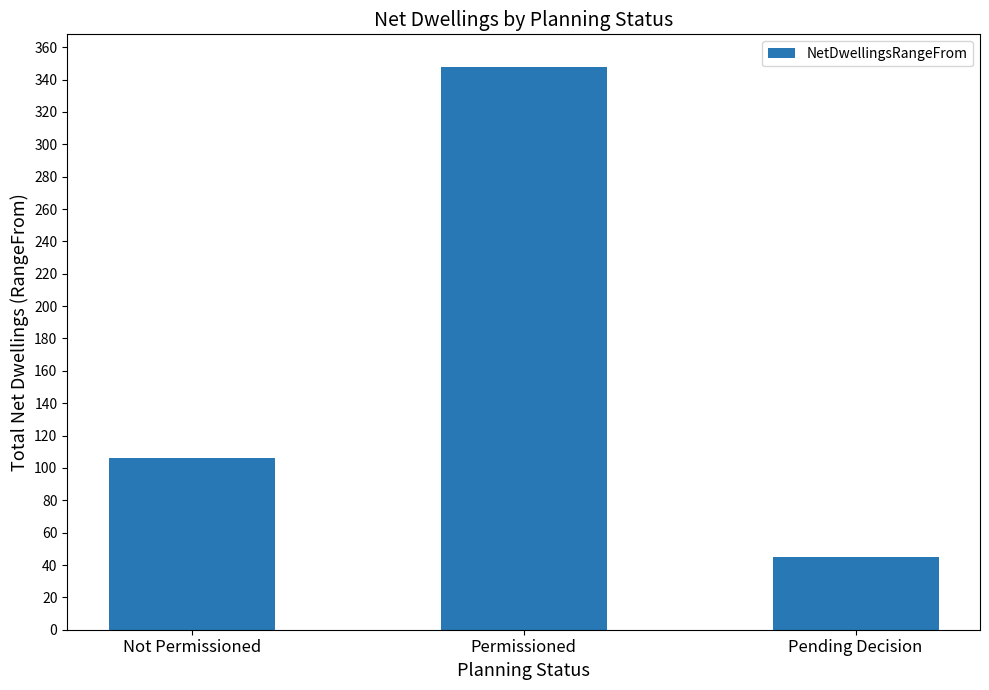

Which category has the lowest value across all series?

Pending Decision